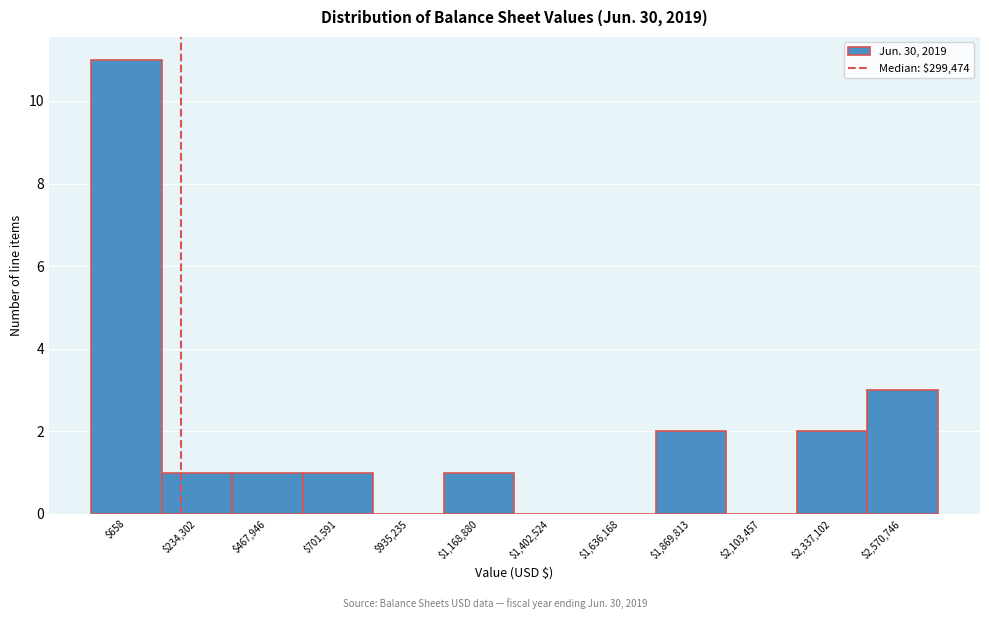

Where is the data nearest to the value 5?

$2,570,746